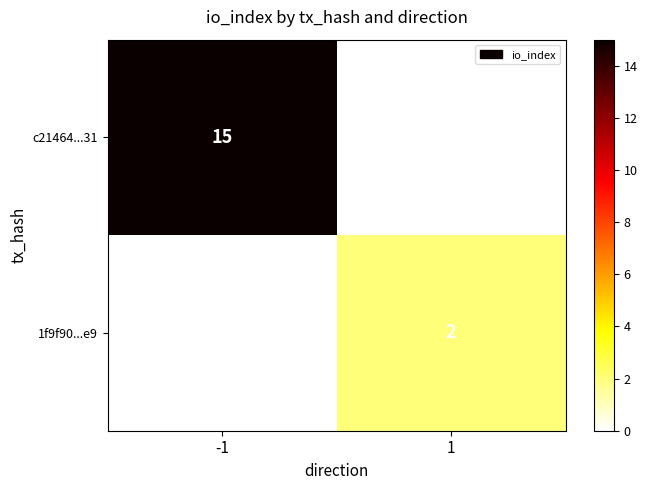

How many distinct data groups are displayed?

2